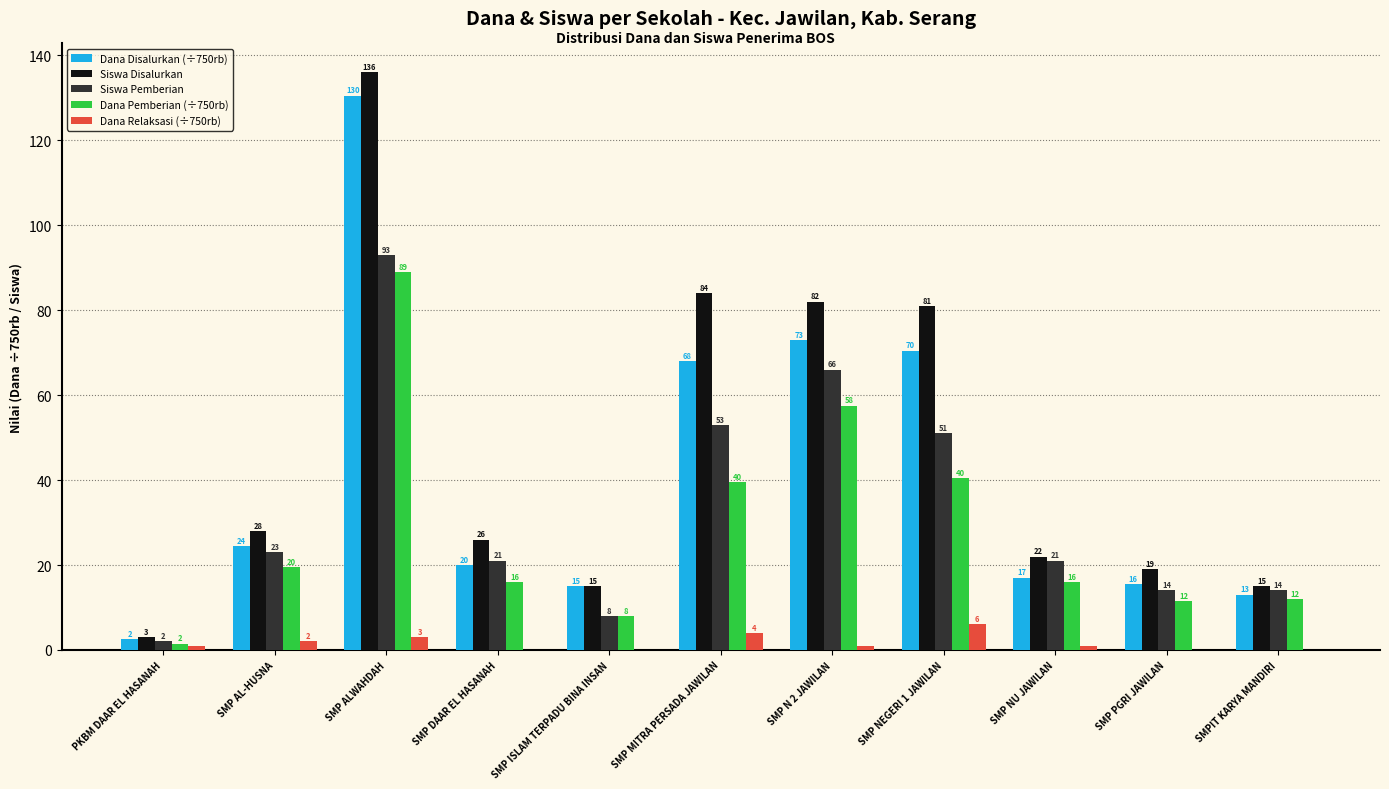

What is the sum of the Siswa Disalurkan values at SMP AL-HUSNA and SMP NU JAWILAN?

50.0